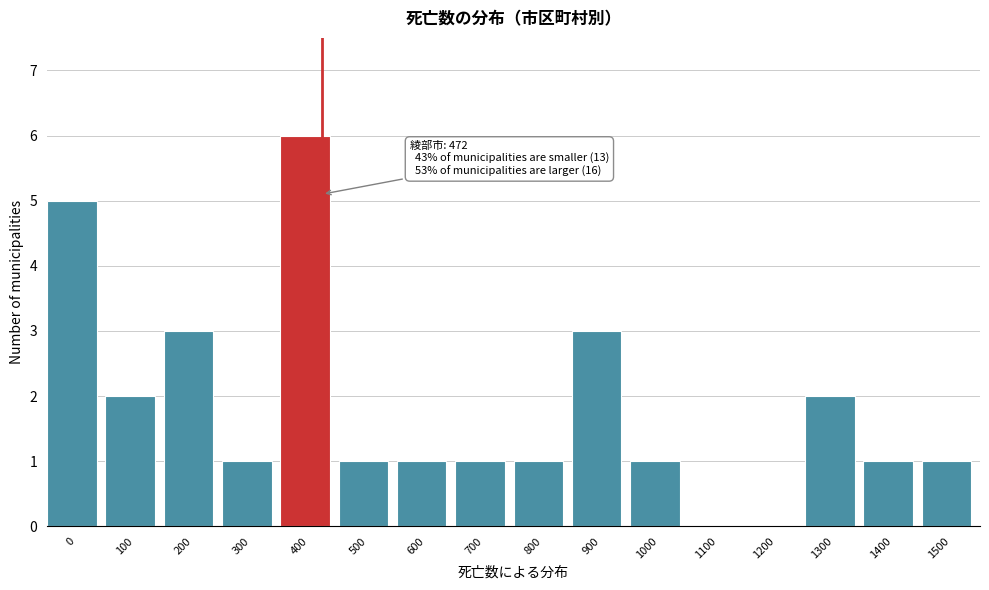

Is it true that the value at 1100 is 4?

False